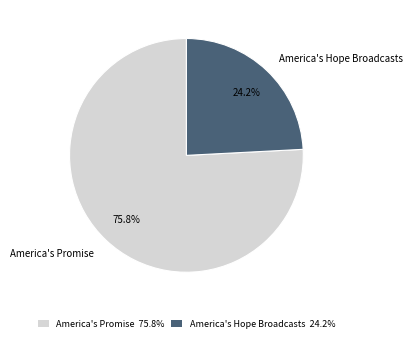

How much of the chart is everything except America's Hope Broadcasts?

75.8%